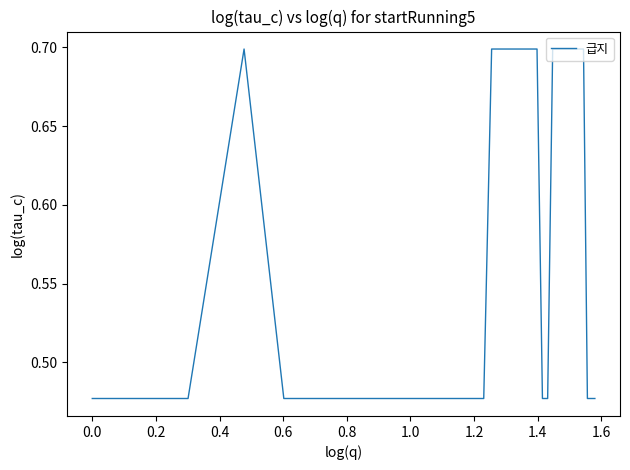

What is the maximum value shown in the chart?

0.7